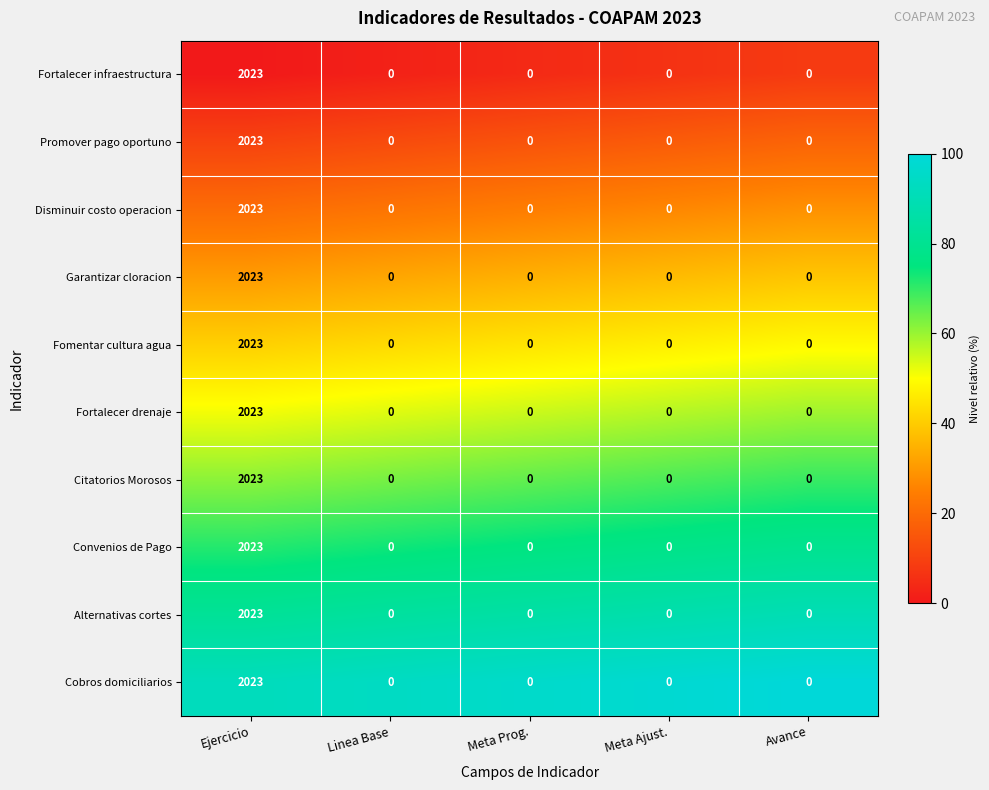

The Disminuir costo operacion series shows 0 at Linea Base. True or false?

True